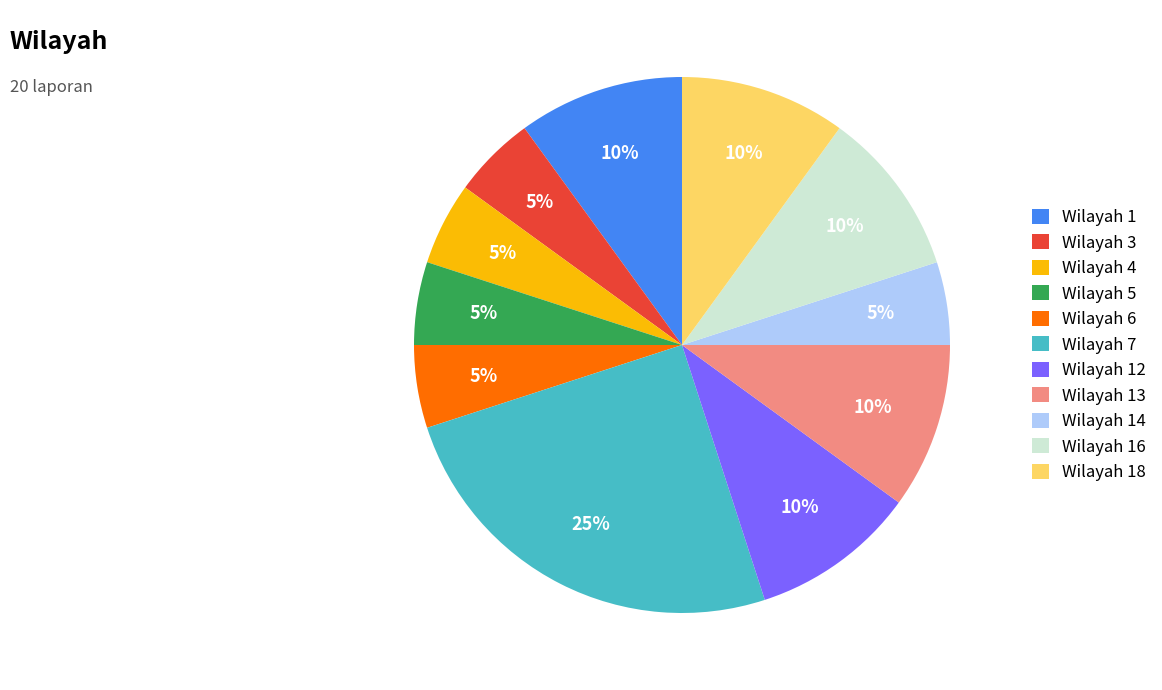

Is it true that Wilayah 16 is 23% of the pie?

False